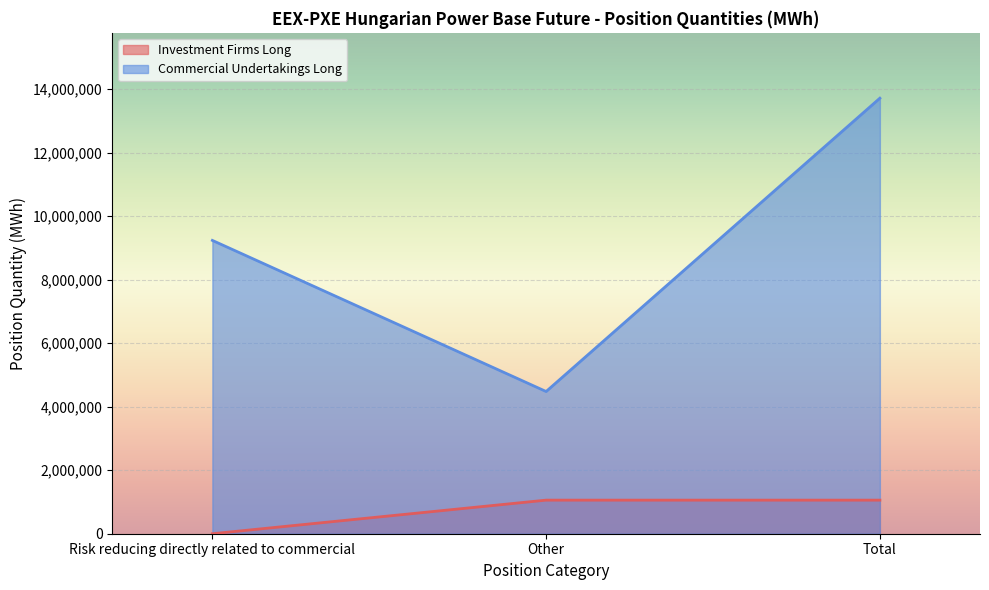

Between Risk reducing directly related to commercial and Total, which series saw the biggest shift?

Commercial Undertakings Long